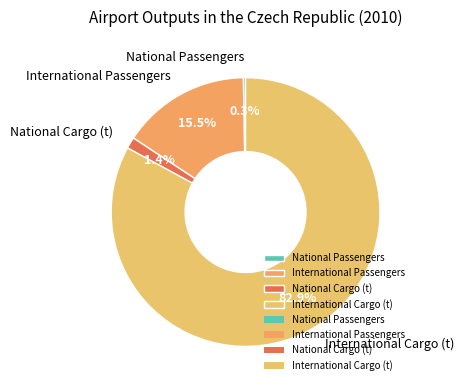

Which slice is the largest?

International Cargo (t)